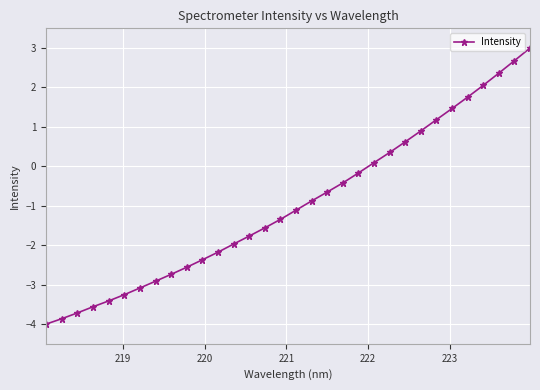

How many data points are above -1?

15